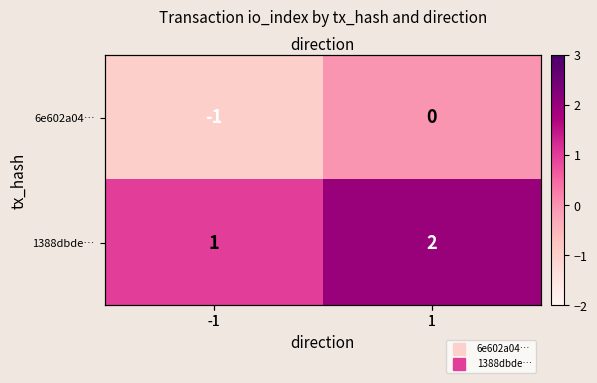

List the series in order of their overall mean, highest first.

1388dbde…, 6e602a04…